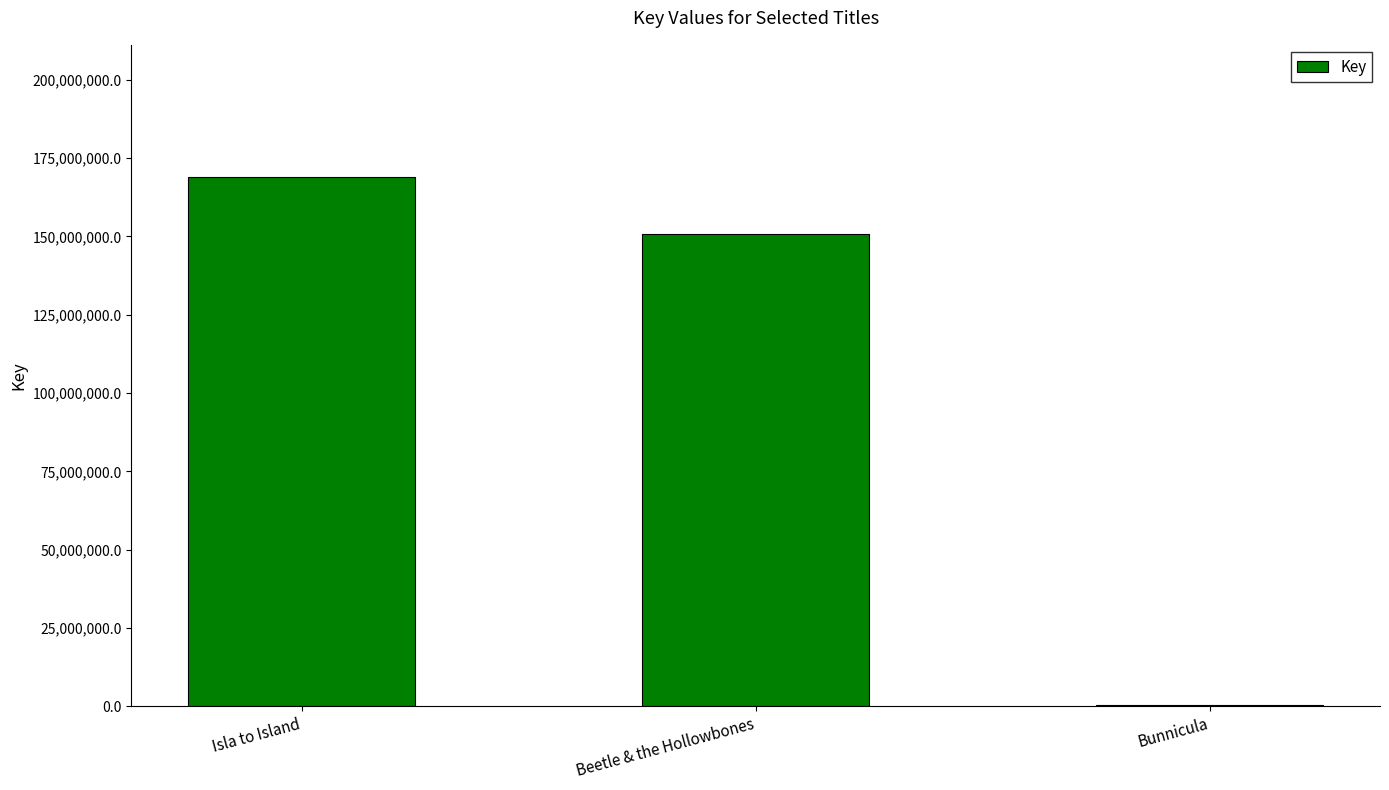

True or false: the data shows 221689680 at Beetle & the Hollowbones.

False